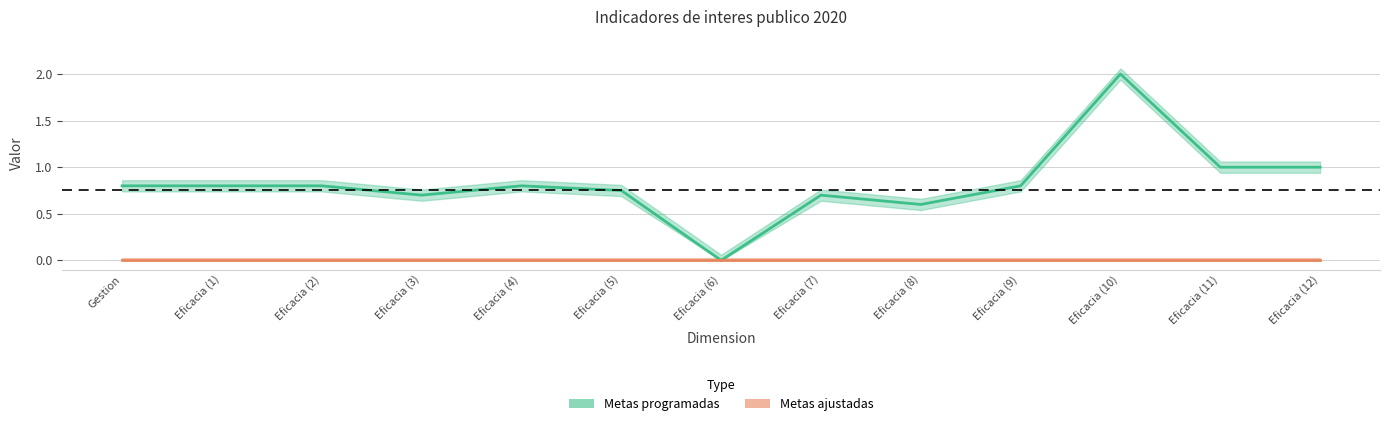

The Metas programadas series shows 1.0 at Eficacia (12). True or false?

True